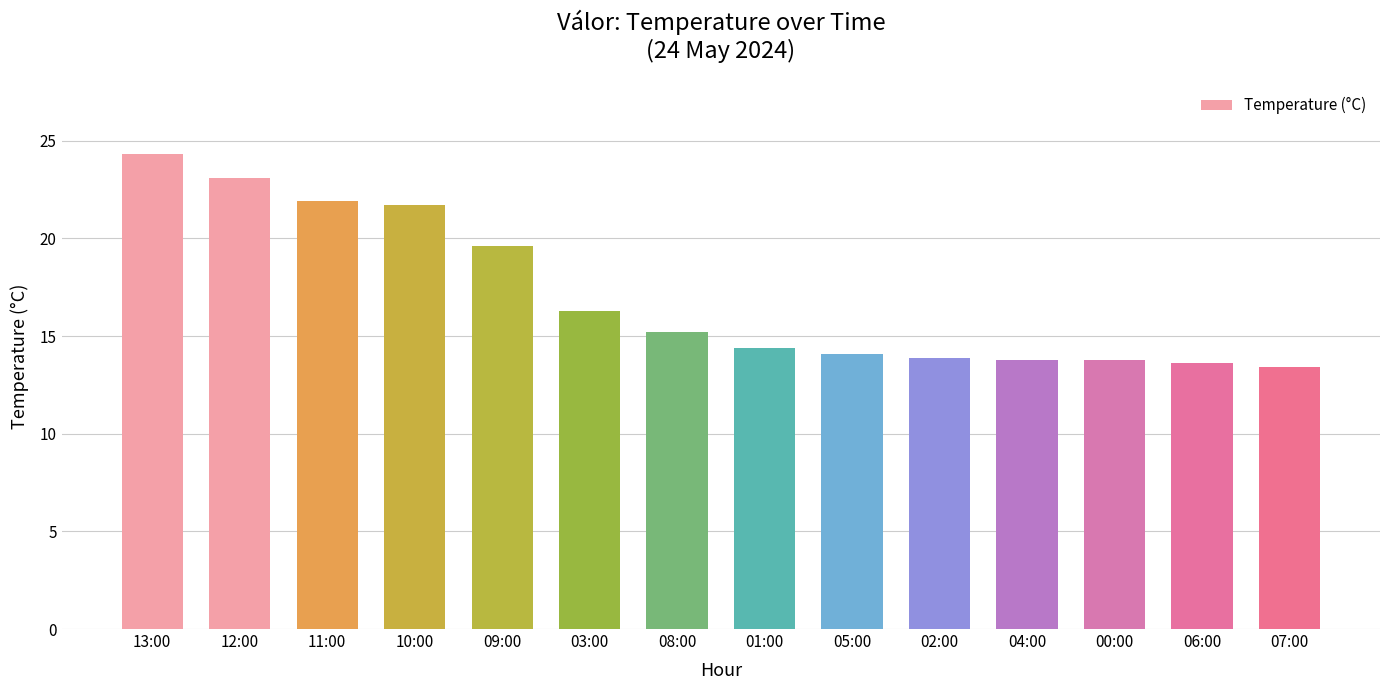

The value at 04:00 is 13.8. True or false?

True